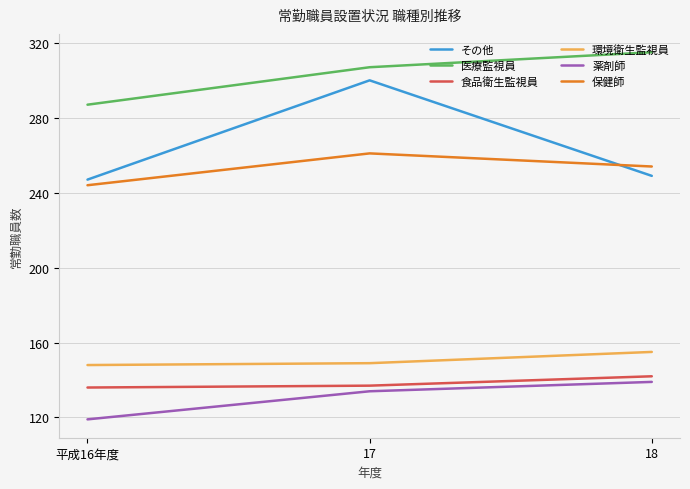

What is the total value across all series at 平成16年度?

1181